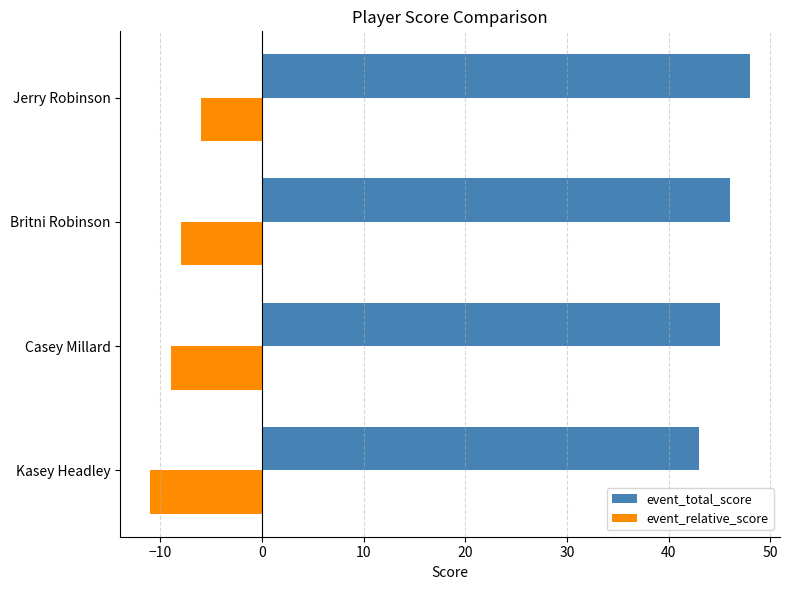

Is the value of event_total_score at Britni Robinson greater than the value of event_relative_score at Jerry Robinson?

Yes